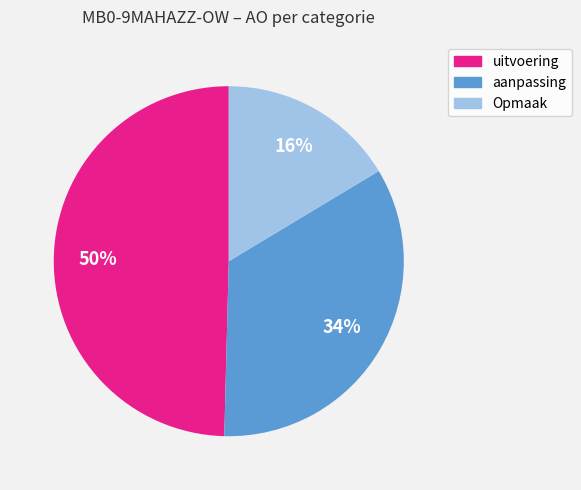

To the nearest percent, what is the average slice percentage?

33%